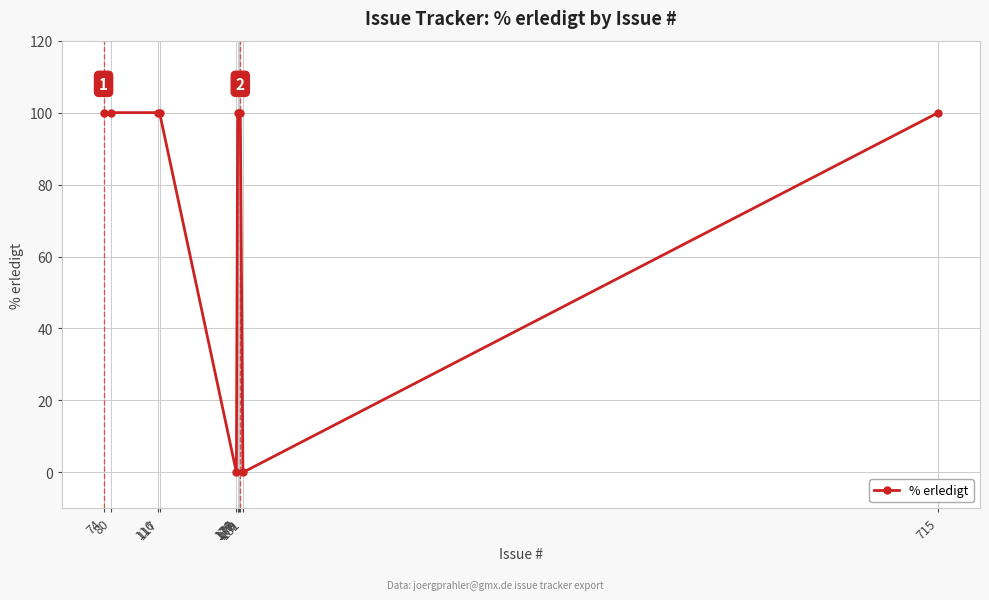

Does the chart have visible grid lines?

Yes